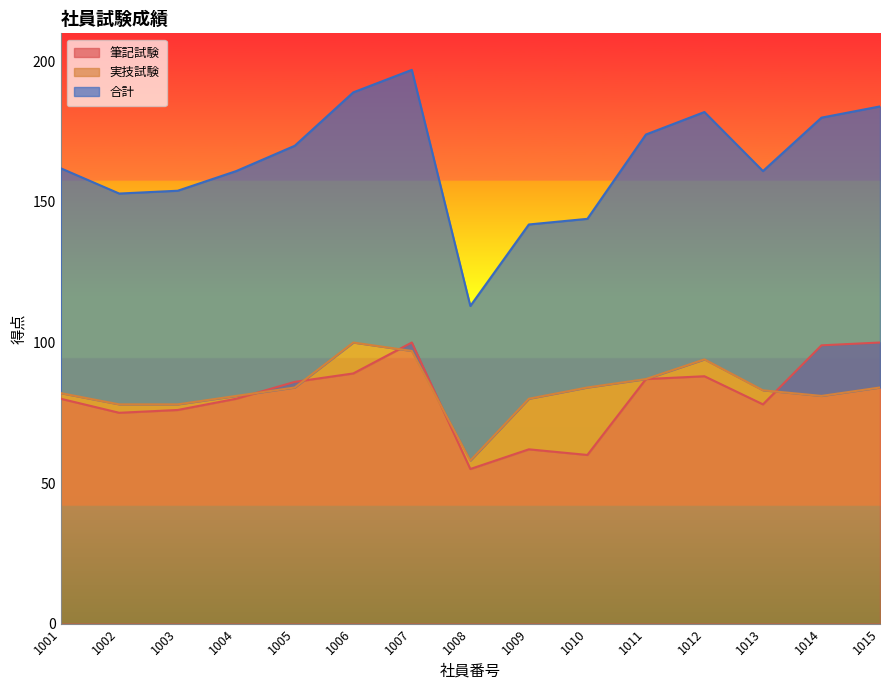

Which series ends up on top after the final intersection of 筆記試験 and 実技試験?

筆記試験